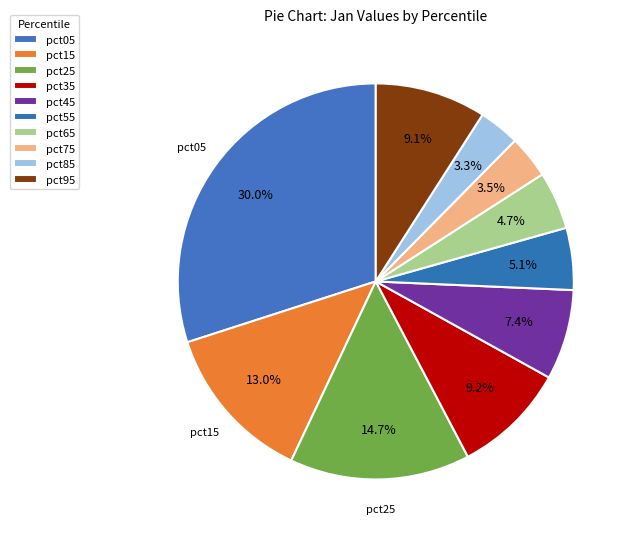

Which category has the biggest portion of the pie?

pct05